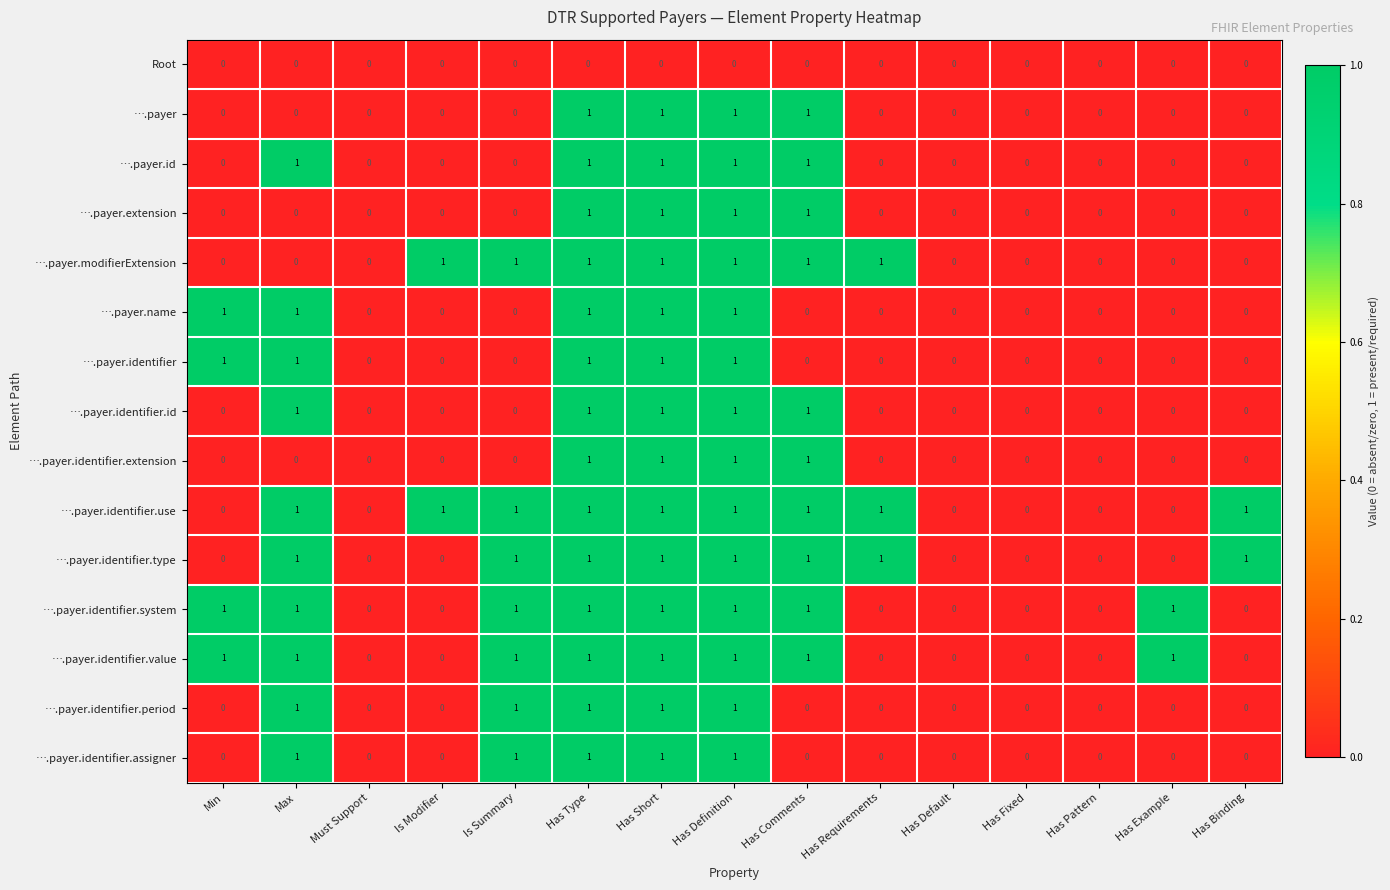

The value of ….payer.identifier.use at Must Support is 0. True or false?

True